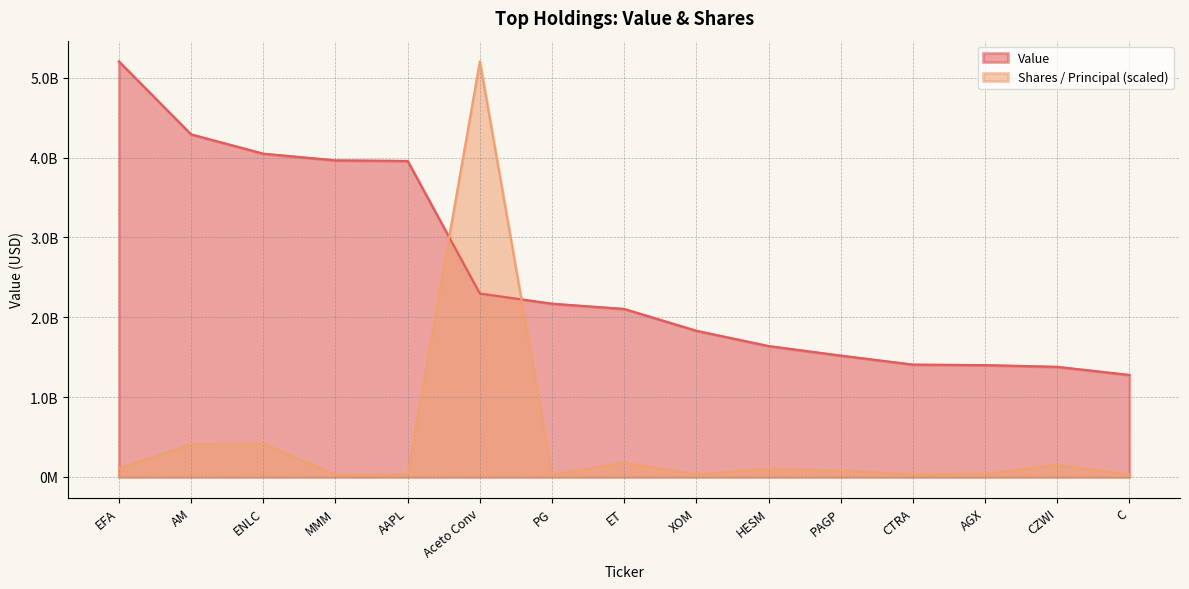

What is the approximate value of Value at PG?

2169547000.0